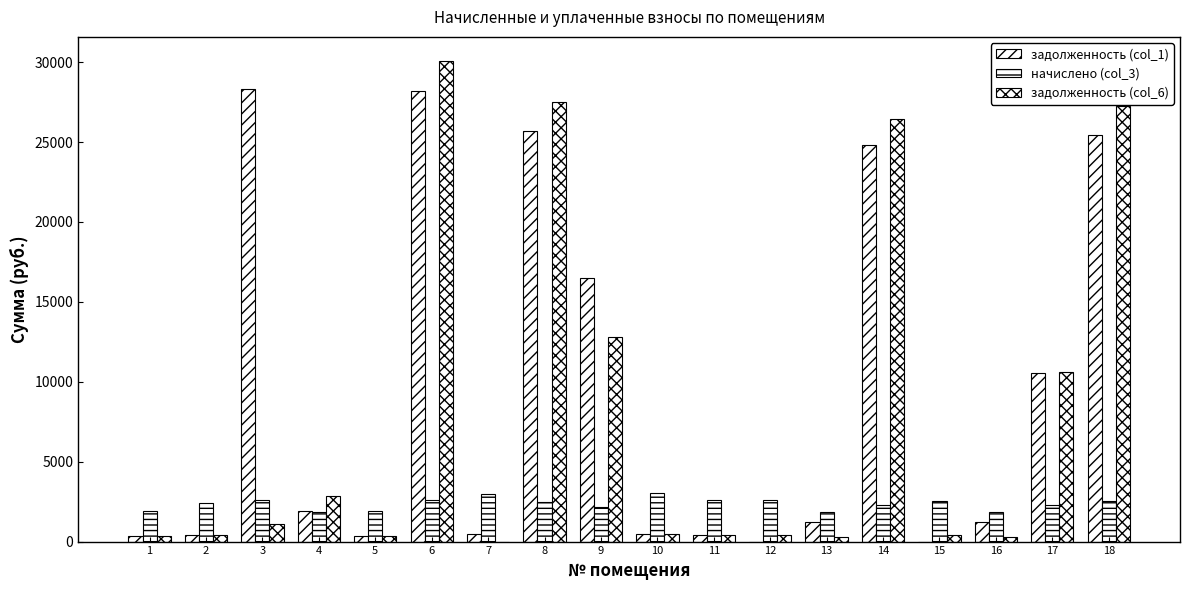

How many categories are shown in the chart?

18